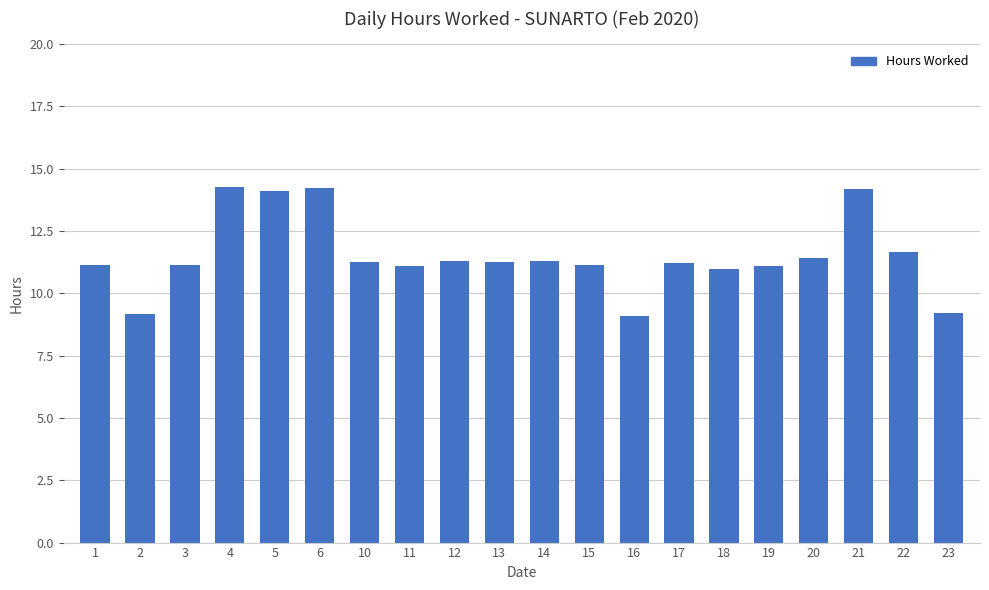

What is the maximum value shown in the chart?

14.3